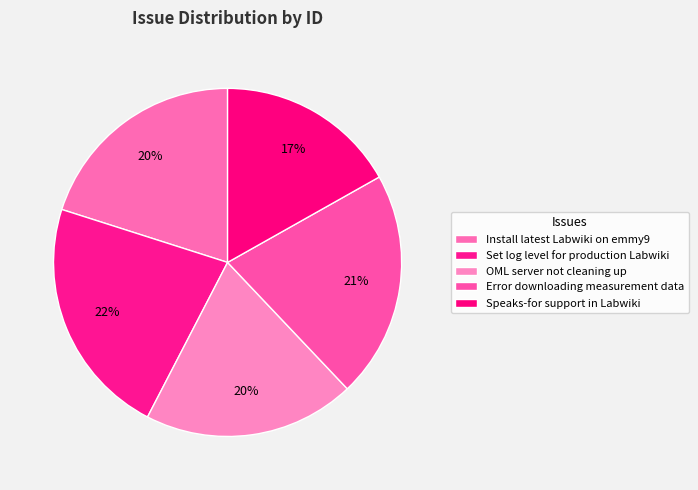

Which category has the smallest portion of the pie?

Speaks-for support
in Labwiki